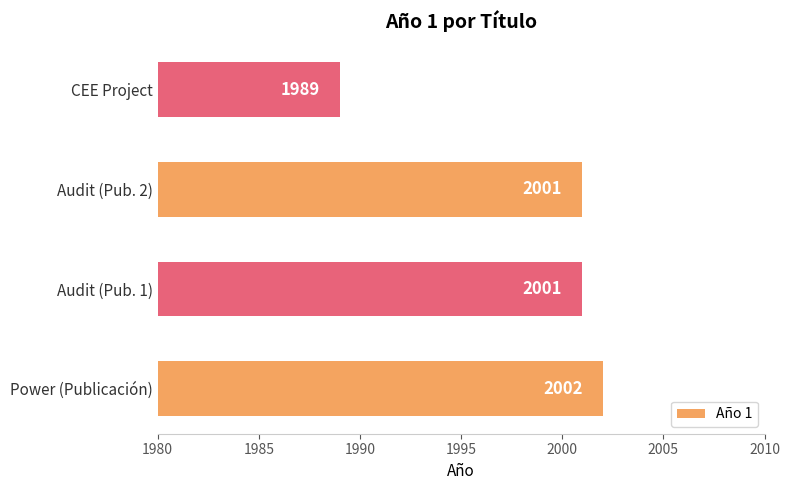

What is the sum of the values at Audit (Pub. 2) and Audit (Pub. 1)?

4002